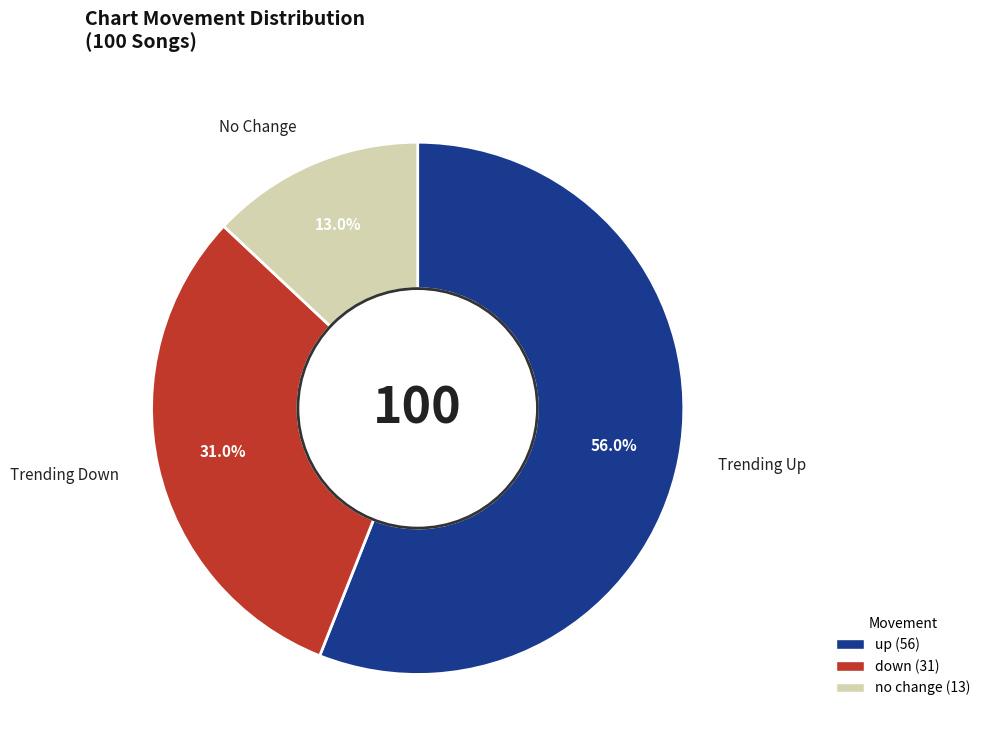

Is there a majority slice in this chart?

Yes